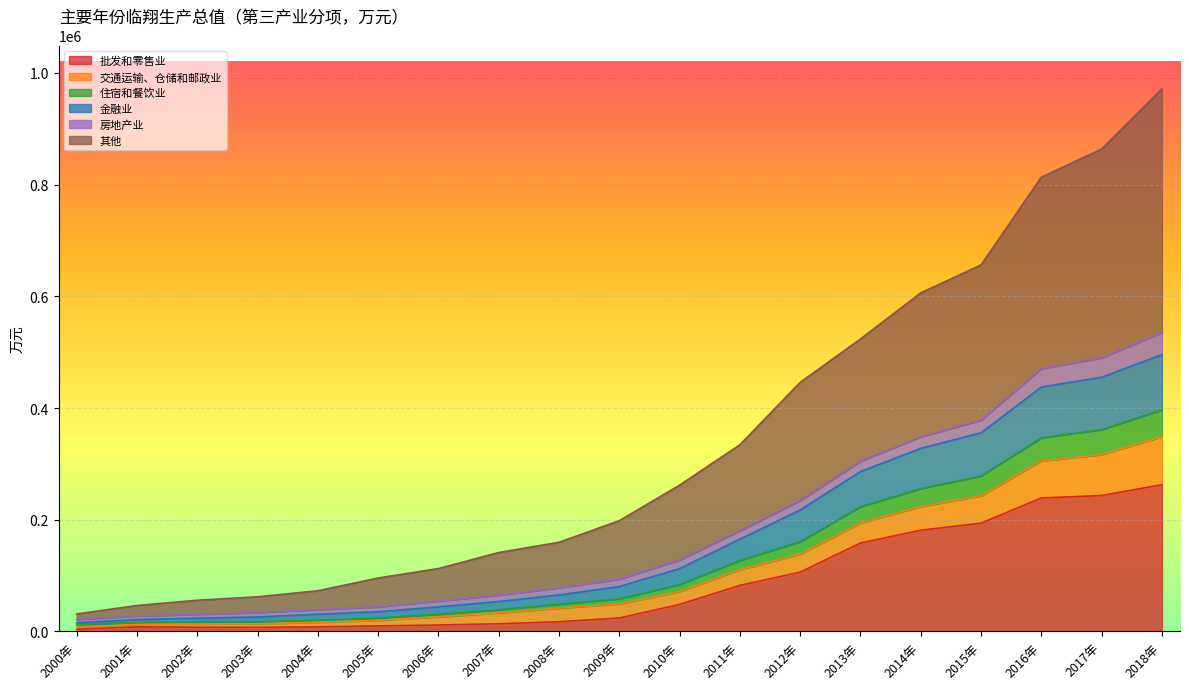

What are all the series names shown in the legend?

批发和零售业, 交通运输、仓储和邮政业, 住宿和餐饮业, 金融业, 房地产业, 其他